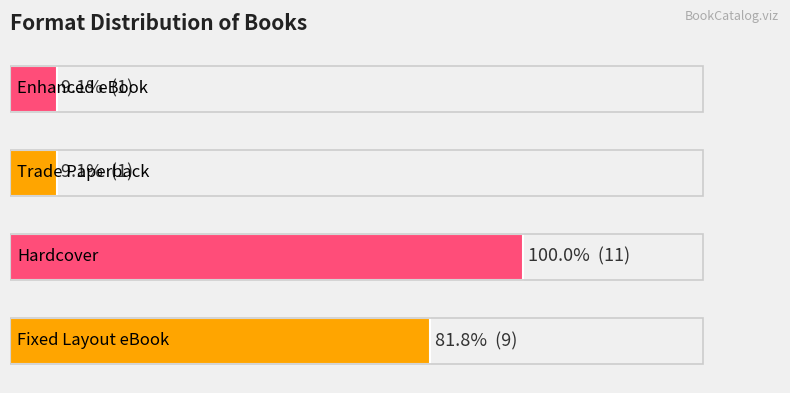

What is the difference between the maximum and second lowest values?

10